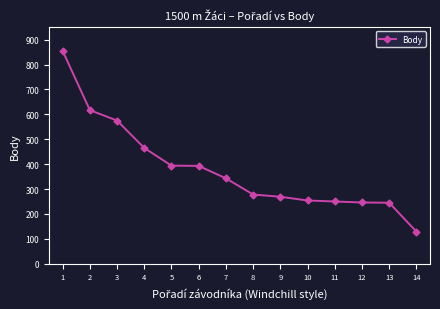

True or false: the data shows 393 at 6.

True